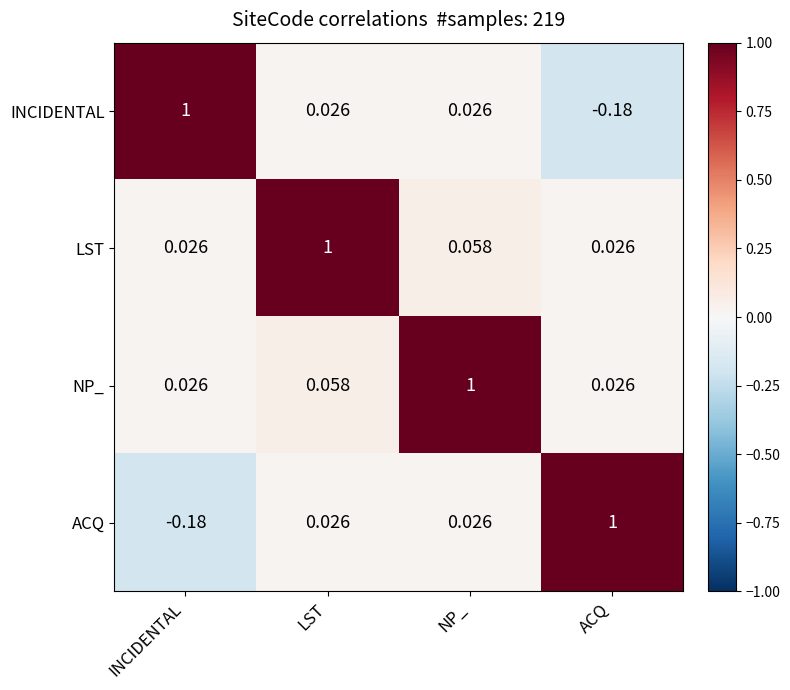

Is the value of ACQ at ACQ greater than the value of NP_ at INCIDENTAL?

Yes